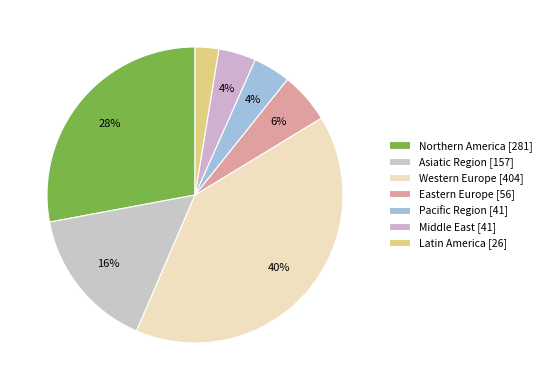

How many slices are in this pie chart?

7